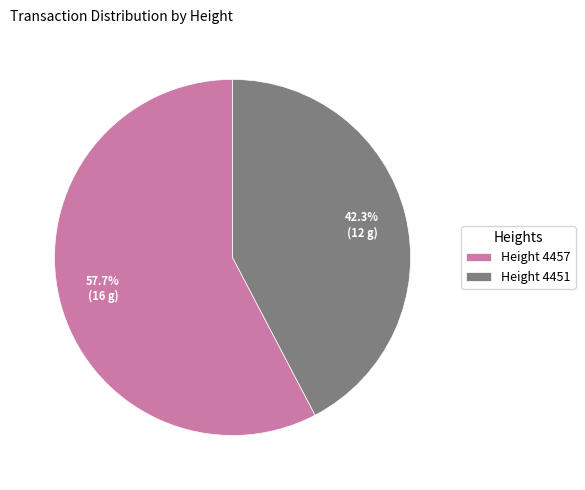

What is the largest slice in the pie chart?

Height 4457